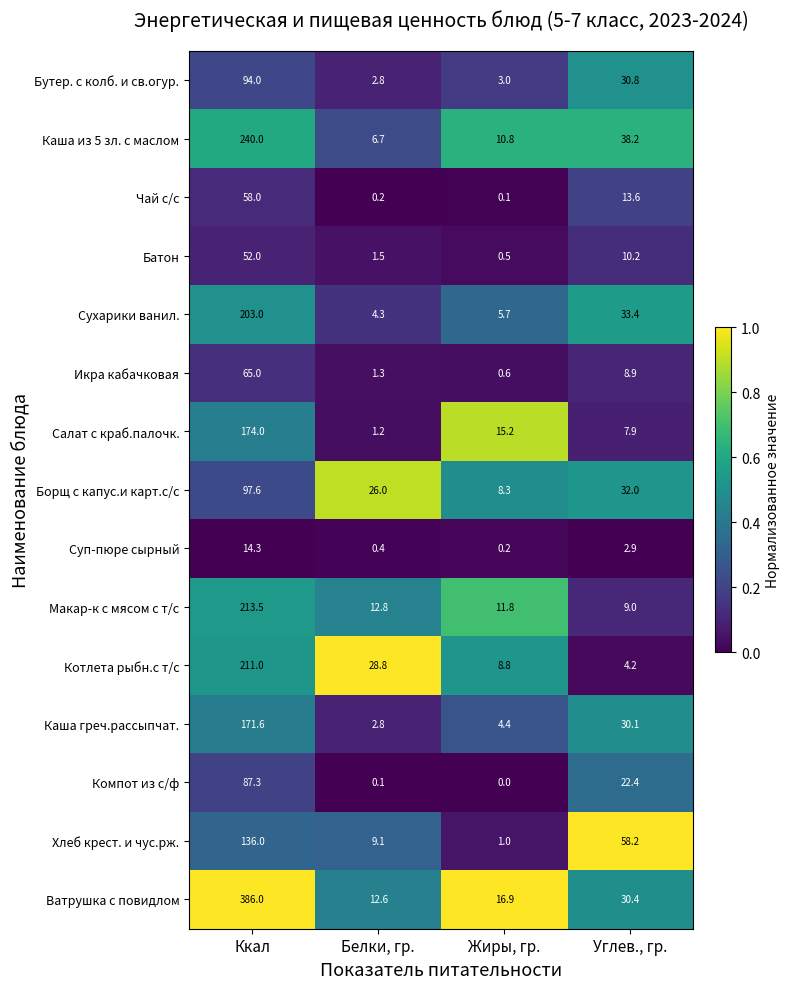

List the series in order of their peak value, lowest first.

Суп-пюре сырный, Батон, Чай с/с, Икра кабачковая, Компот из с/ф, Бутер. с колб. и св.огур., Борщ с капус.и карт.с/с, Хлеб крест. и чус.рж., Каша греч.рассыпчат., Салат с краб.палочк., Сухарики ванил., Котлета рыбн.с т/с, Макар-к с мясом с т/с, Каша из 5 зл. с маслом, Ватрушка с повидлом